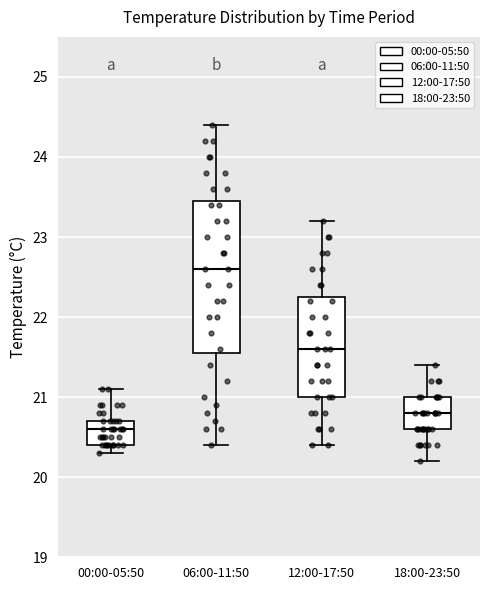

Reading left to right, transcribe this box plot: for each box, give where its median line is, the range the box spans, and where its two whiskers end, as read against the y-axis. The values are not printed on the chart, so give them approximately, as read against the axis.

00:00-05:50: median 20.6, box 20.4 to 20.7, whiskers 20.3 to 21.1
06:00-11:50: median 22.6, box 21.6 to 23.5, whiskers 20.4 to 24.4
12:00-17:50: median 21.6, box 21.0 to 22.3, whiskers 20.4 to 23.2
18:00-23:50: median 20.8, box 20.6 to 21.0, whiskers 20.2 to 21.4